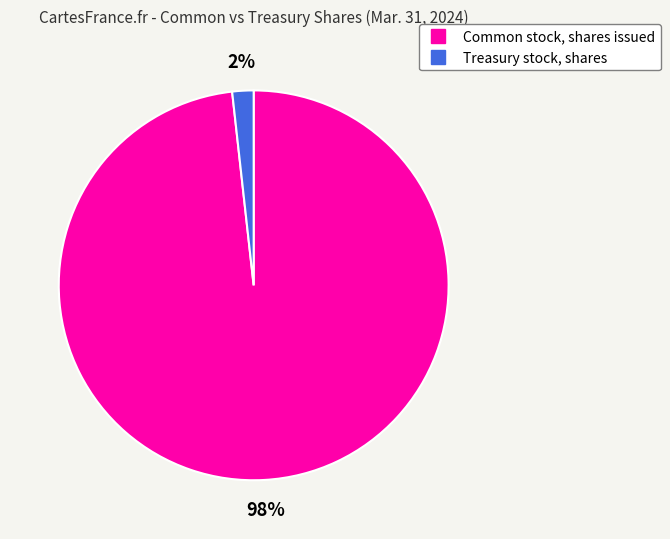

To the nearest percent, what is the difference between the Common stock, shares issued and Treasury stock, shares slice percentages?

96%